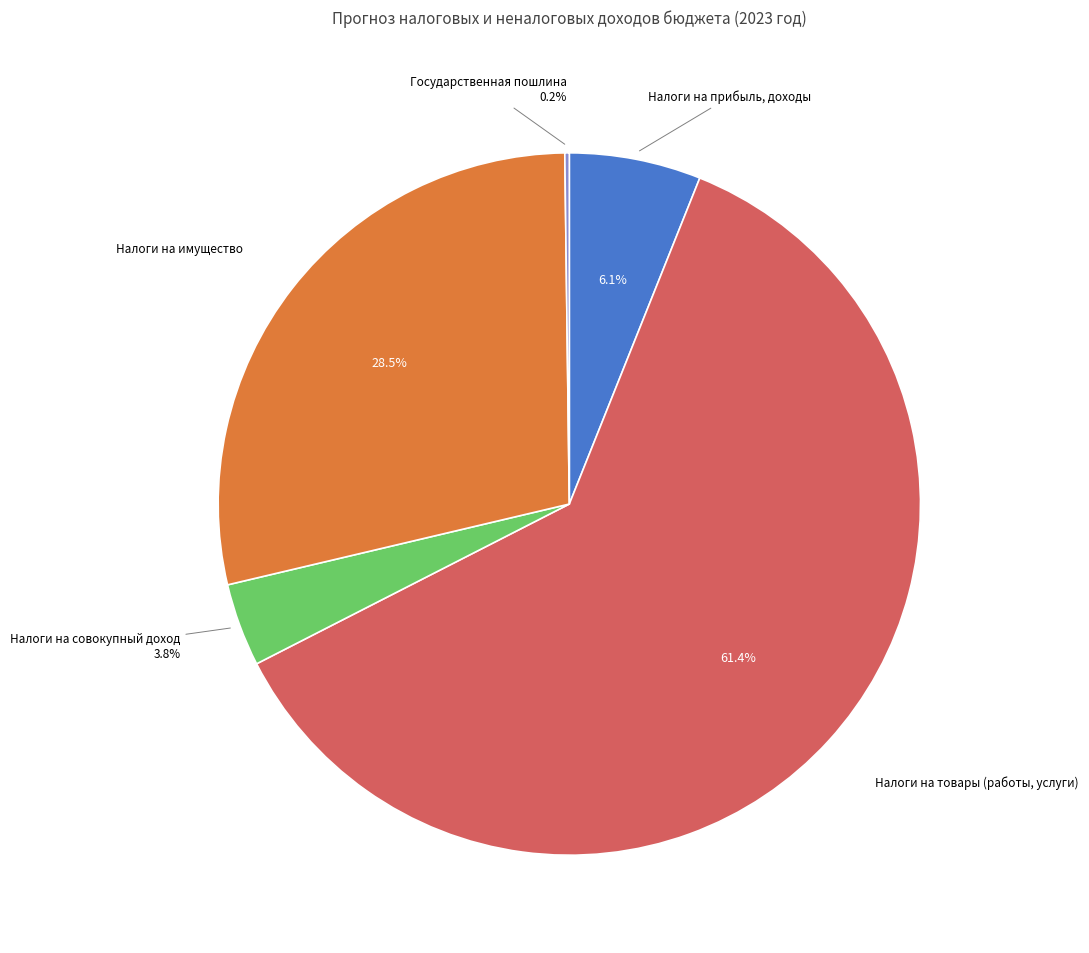

Rank the categories by value from lowest to highest.

Государственная пошлина, Налоги на совокупный доход, Налоги на прибыль, доходы, Налоги на имущество, Налоги на товары (работы, услуги)